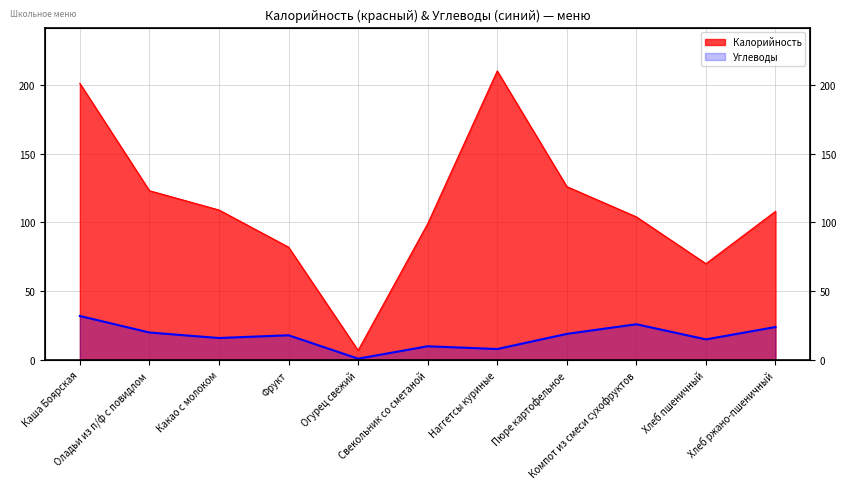

The value of Углеводы at Какао с молоком is 6. True or false?

False